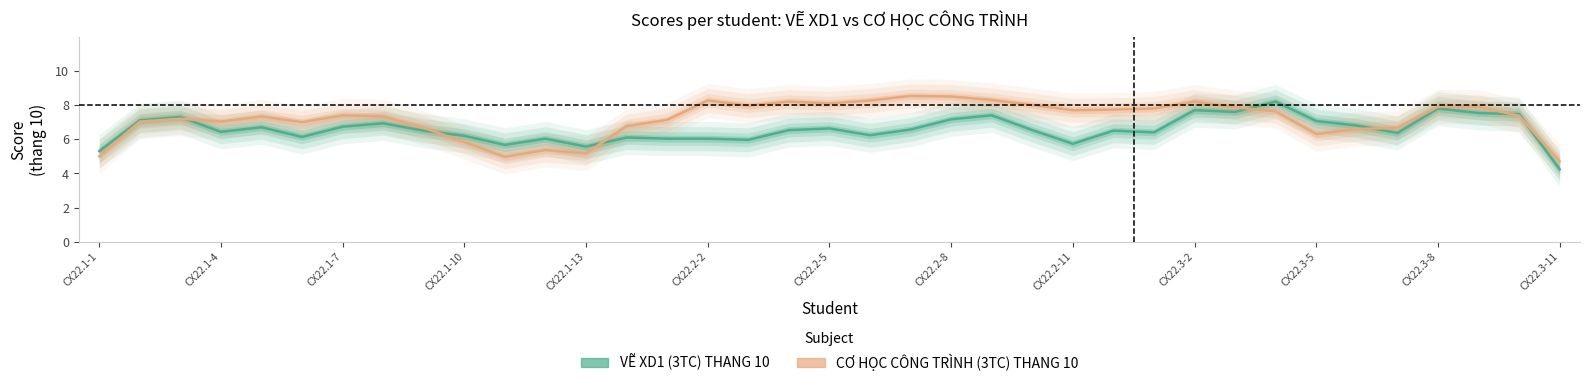

What is the approximate value of VẼ XD1 (3TC) THANG 10 at CX22.2-11?

5.7